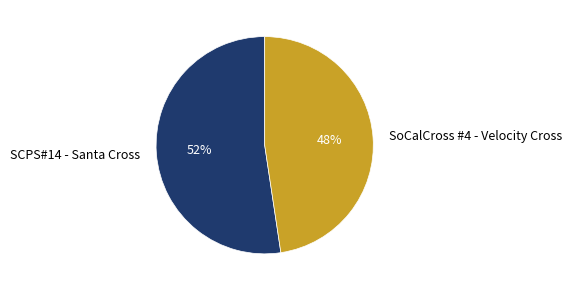

Count the number of slices in the pie.

2